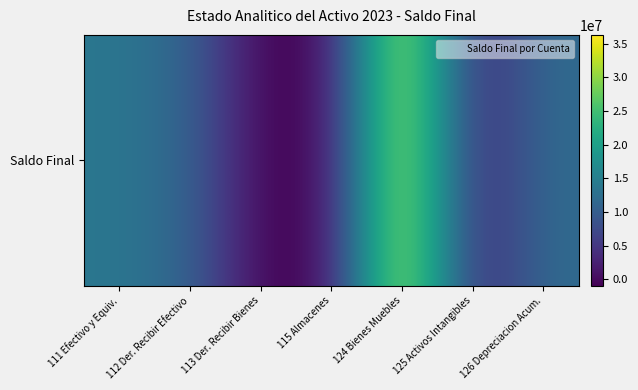

Reading left to right, transcribe all the data shown in this chart.

13752031.5	11133012.5	-936234.7	-252547.6	36296841.1	1970414.0	12068301.4